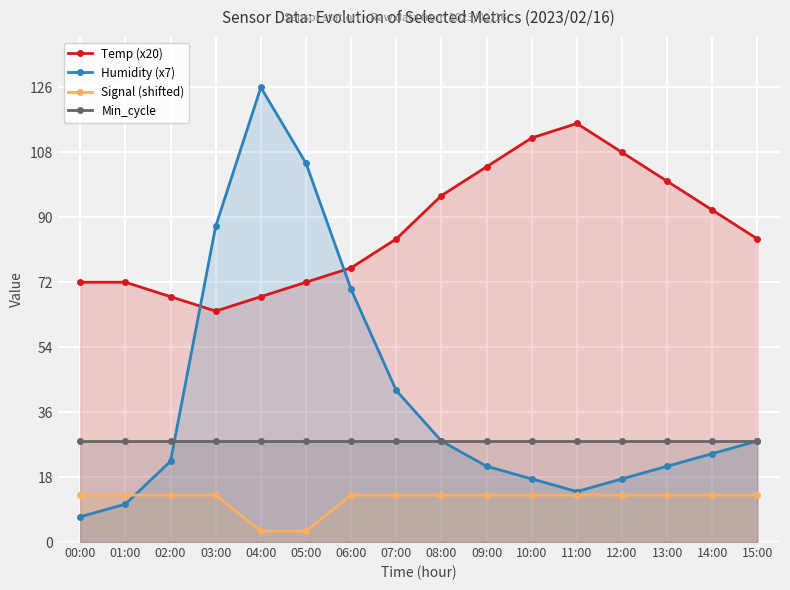

At which category does the chart reach its peak across all series?

04:00